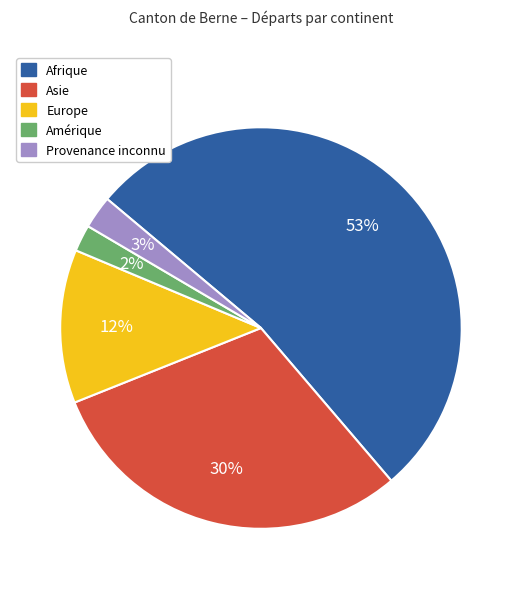

To the nearest percent, what portion does Provenance inconnu represent?

3%